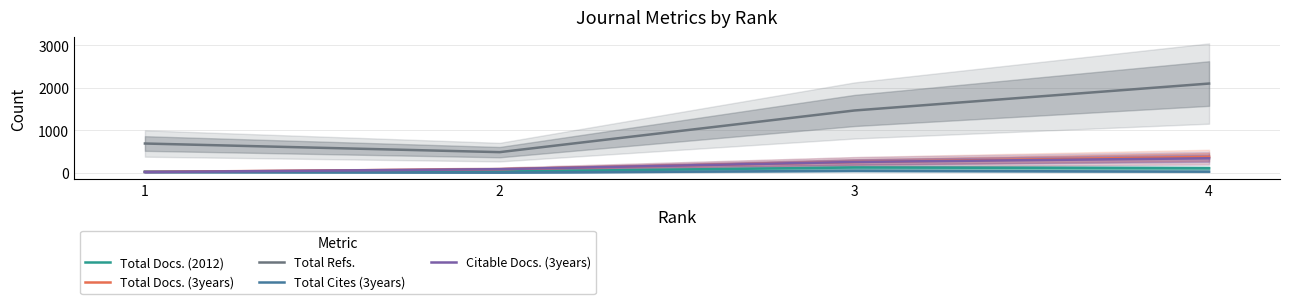

The value of Total Docs. (2012) at 3 is 33. True or false?

False